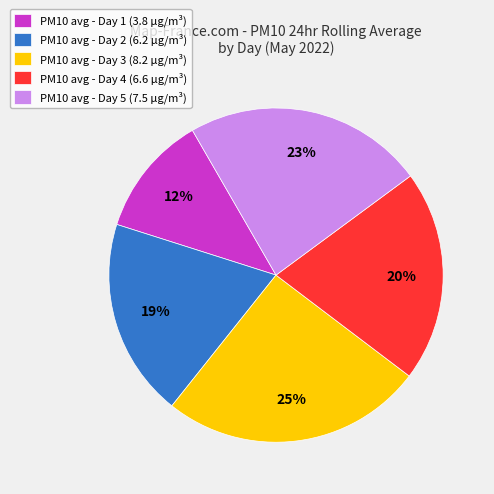

Count the number of slices in the pie.

5